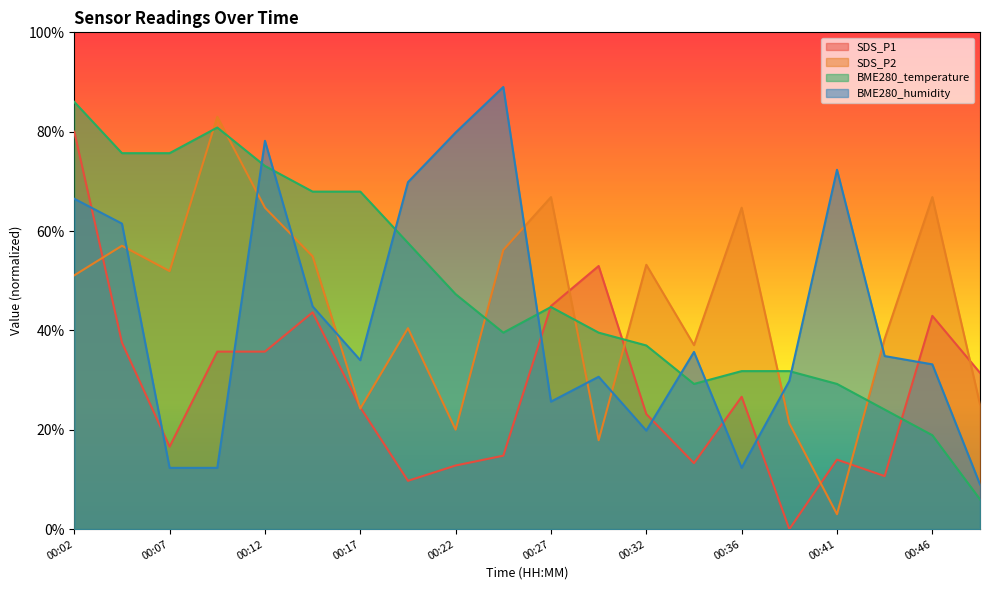

Where do SDS_P2 and BME280_temperature first cross each other?

00:07 and 00:09